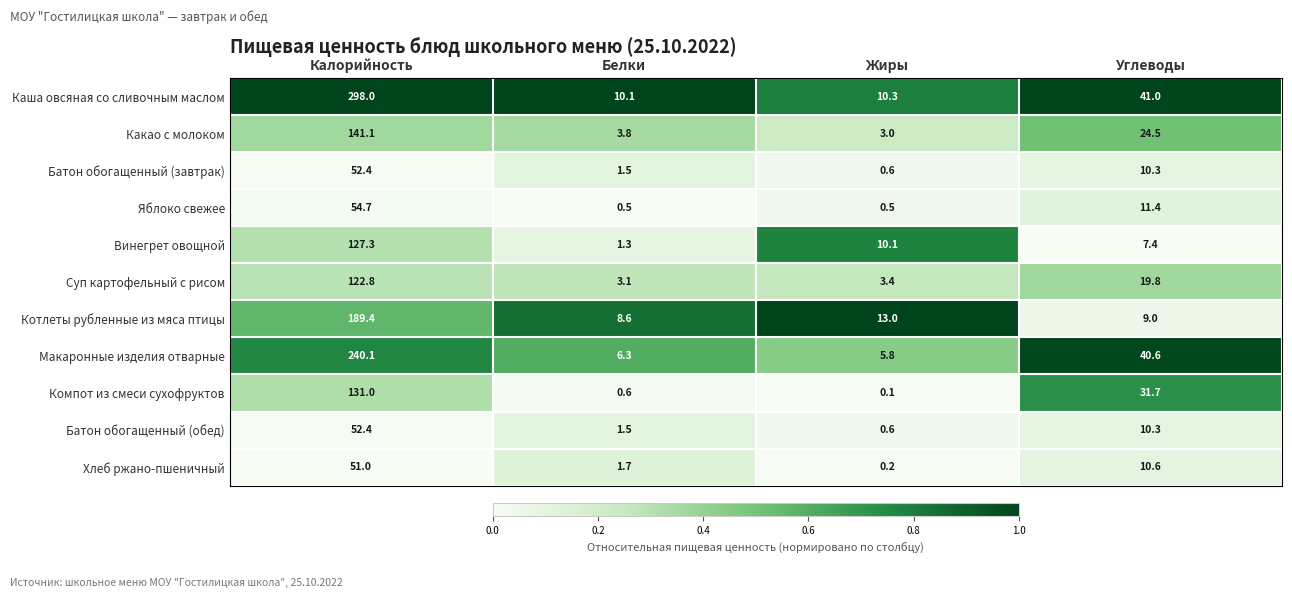

How many distinct data groups are displayed?

11